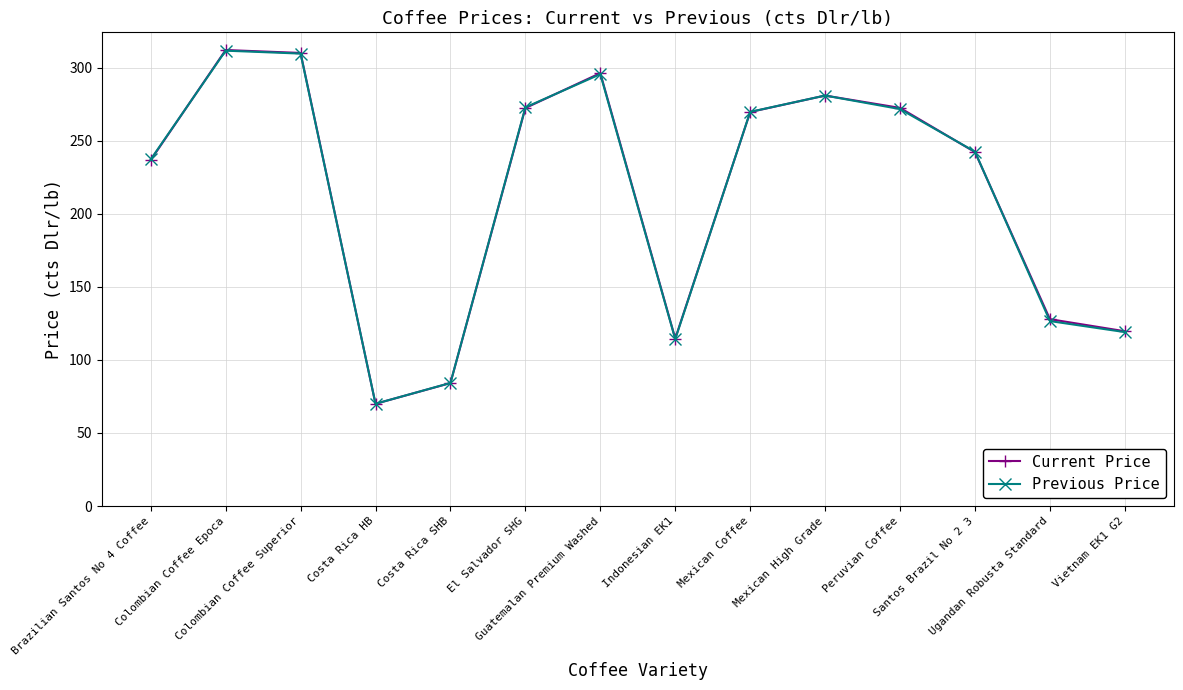

What is the lowest value of the Previous Price series?

70.0